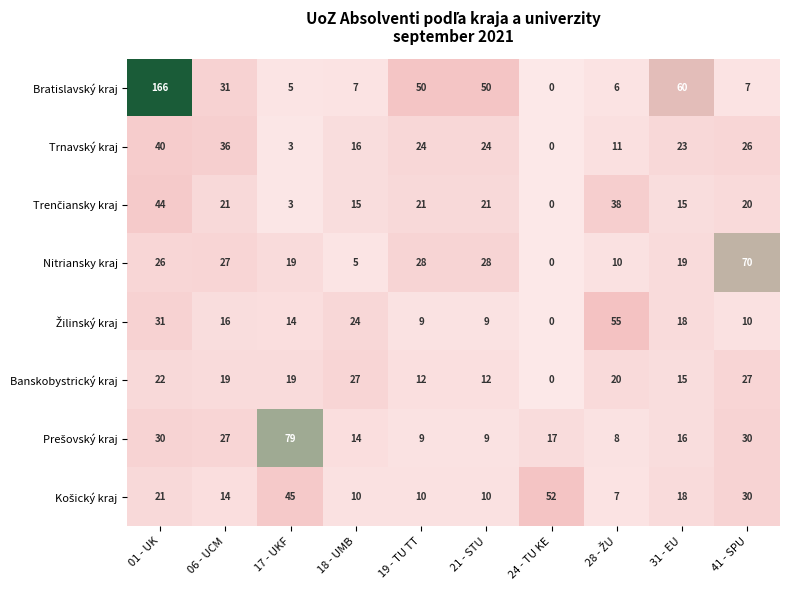

At which category is the sum across all series the highest?

01 - UK